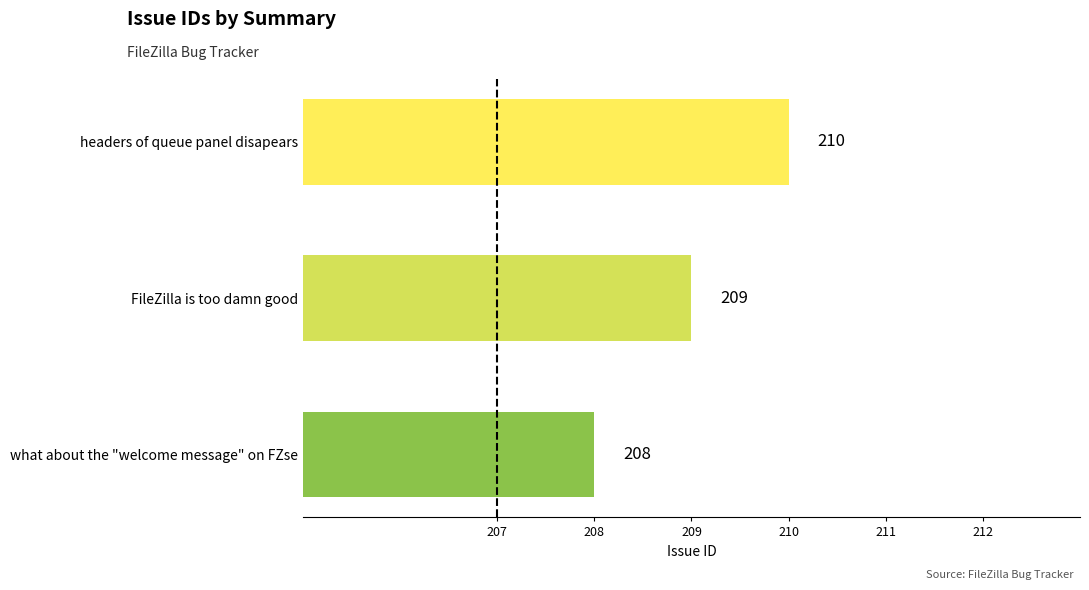

List the labels in order of value, largest first.

headers of queue panel disapears, FileZilla is too damn good, what about the "welcome message" on FZse